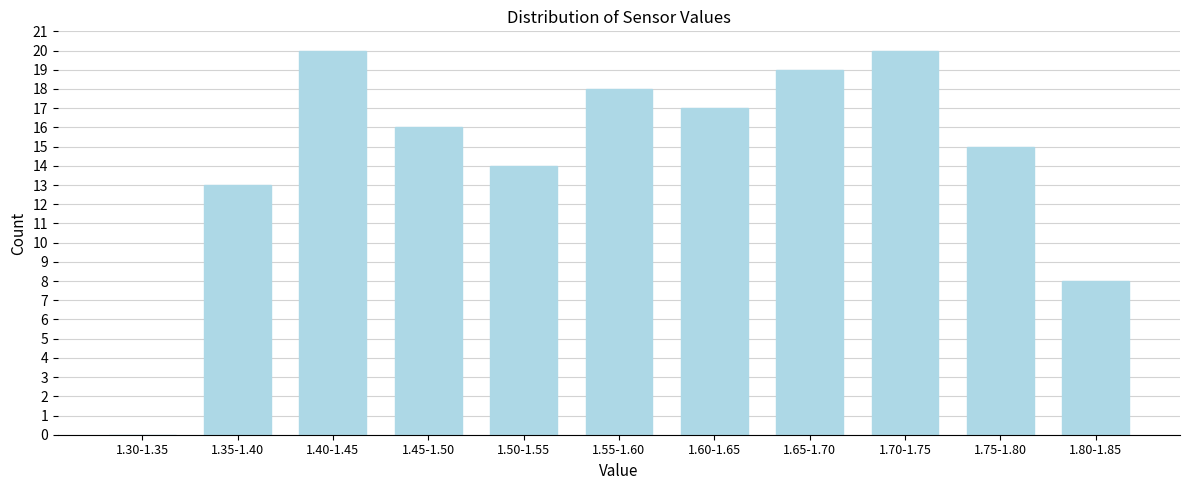

Reading right to left, transcribe all the data shown in this chart.

1.80-1.85=8	1.75-1.80=15	1.70-1.75=20	1.65-1.70=19	1.60-1.65=17	1.55-1.60=18	1.50-1.55=14	1.45-1.50=16	1.40-1.45=20	1.35-1.40=13	1.30-1.35=0